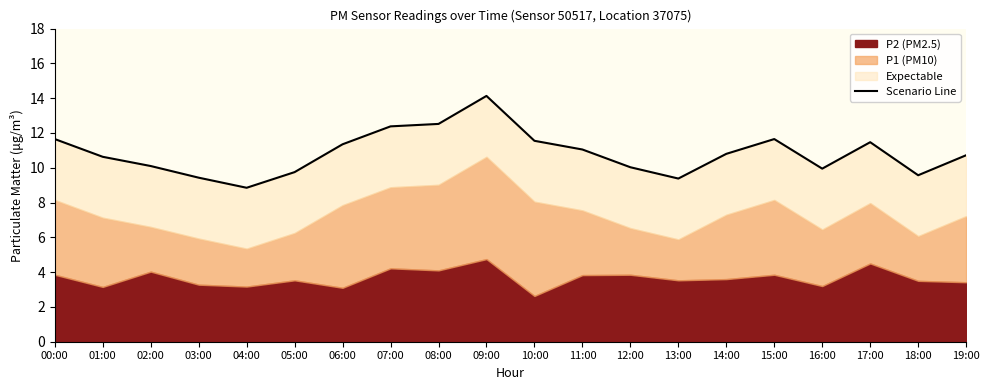

What is the greatest value displayed?

14.1